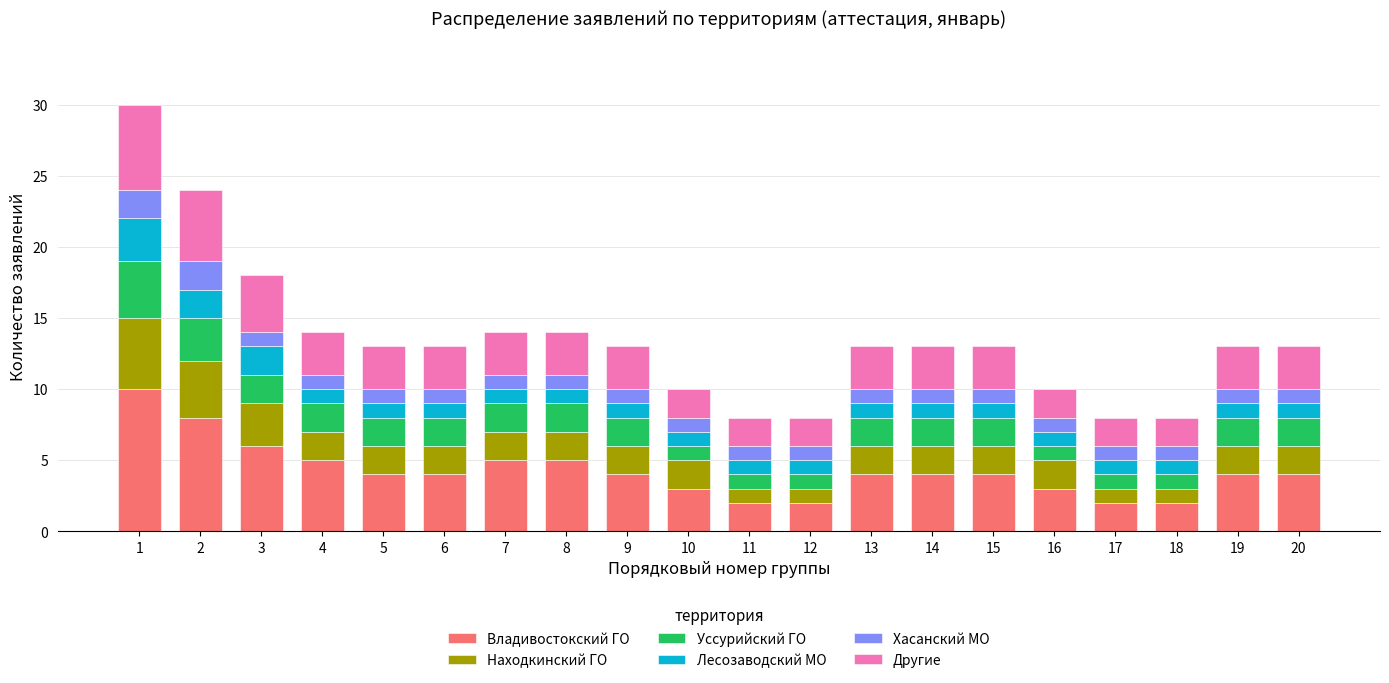

What is the highest value of the Владивостокский ГО series?

10